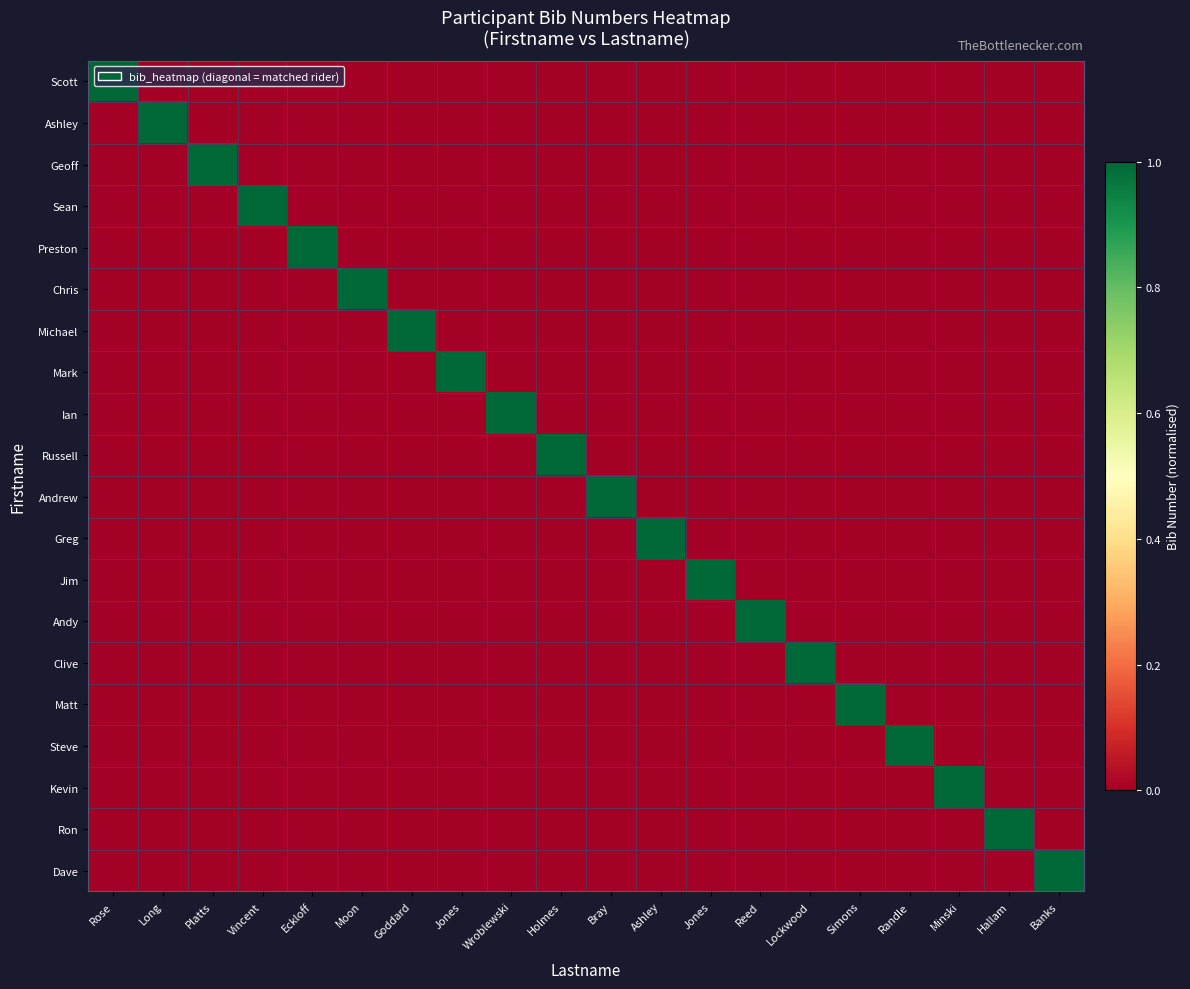

Reading left to right, transcribe all the data shown in this chart.

Scott: Rose=1	Long=0	Platts=0	Vincent=0	Eckloff=0	Moon=0	Goddard=0	Jones=0	Wroblewski=0	Holmes=0	Bray=0	Ashley=0	Jones=0	Reed=0	Lockwood=0	Simons=0	Randle=0	Minski=0	Hallam=0	Banks=0
Ashley: Rose=0	Long=1	Platts=0	Vincent=0	Eckloff=0	Moon=0	Goddard=0	Jones=0	Wroblewski=0	Holmes=0	Bray=0	Ashley=0	Jones=0	Reed=0	Lockwood=0	Simons=0	Randle=0	Minski=0	Hallam=0	Banks=0
Geoff: Rose=0	Long=0	Platts=1	Vincent=0	Eckloff=0	Moon=0	Goddard=0	Jones=0	Wroblewski=0	Holmes=0	Bray=0	Ashley=0	Jones=0	Reed=0	Lockwood=0	Simons=0	Randle=0	Minski=0	Hallam=0	Banks=0
Sean: Rose=0	Long=0	Platts=0	Vincent=1	Eckloff=0	Moon=0	Goddard=0	Jones=0	Wroblewski=0	Holmes=0	Bray=0	Ashley=0	Jones=0	Reed=0	Lockwood=0	Simons=0	Randle=0	Minski=0	Hallam=0	Banks=0
Preston: Rose=0	Long=0	Platts=0	Vincent=0	Eckloff=1	Moon=0	Goddard=0	Jones=0	Wroblewski=0	Holmes=0	Bray=0	Ashley=0	Jones=0	Reed=0	Lockwood=0	Simons=0	Randle=0	Minski=0	Hallam=0	Banks=0
Chris: Rose=0	Long=0	Platts=0	Vincent=0	Eckloff=0	Moon=1	Goddard=0	Jones=0	Wroblewski=0	Holmes=0	Bray=0	Ashley=0	Jones=0	Reed=0	Lockwood=0	Simons=0	Randle=0	Minski=0	Hallam=0	Banks=0
Michael: Rose=0	Long=0	Platts=0	Vincent=0	Eckloff=0	Moon=0	Goddard=1	Jones=0	Wroblewski=0	Holmes=0	Bray=0	Ashley=0	Jones=0	Reed=0	Lockwood=0	Simons=0	Randle=0	Minski=0	Hallam=0	Banks=0
Mark: Rose=0	Long=0	Platts=0	Vincent=0	Eckloff=0	Moon=0	Goddard=0	Jones=1	Wroblewski=0	Holmes=0	Bray=0	Ashley=0	Jones=0	Reed=0	Lockwood=0	Simons=0	Randle=0	Minski=0	Hallam=0	Banks=0
Ian: Rose=0	Long=0	Platts=0	Vincent=0	Eckloff=0	Moon=0	Goddard=0	Jones=0	Wroblewski=1	Holmes=0	Bray=0	Ashley=0	Jones=0	Reed=0	Lockwood=0	Simons=0	Randle=0	Minski=0	Hallam=0	Banks=0
Russell: Rose=0	Long=0	Platts=0	Vincent=0	Eckloff=0	Moon=0	Goddard=0	Jones=0	Wroblewski=0	Holmes=1	Bray=0	Ashley=0	Jones=0	Reed=0	Lockwood=0	Simons=0	Randle=0	Minski=0	Hallam=0	Banks=0
Andrew: Rose=0	Long=0	Platts=0	Vincent=0	Eckloff=0	Moon=0	Goddard=0	Jones=0	Wroblewski=0	Holmes=0	Bray=1	Ashley=0	Jones=0	Reed=0	Lockwood=0	Simons=0	Randle=0	Minski=0	Hallam=0	Banks=0
Greg: Rose=0	Long=0	Platts=0	Vincent=0	Eckloff=0	Moon=0	Goddard=0	Jones=0	Wroblewski=0	Holmes=0	Bray=0	Ashley=1	Jones=0	Reed=0	Lockwood=0	Simons=0	Randle=0	Minski=0	Hallam=0	Banks=0
Jim: Rose=0	Long=0	Platts=0	Vincent=0	Eckloff=0	Moon=0	Goddard=0	Jones=0	Wroblewski=0	Holmes=0	Bray=0	Ashley=0	Jones=1	Reed=0	Lockwood=0	Simons=0	Randle=0	Minski=0	Hallam=0	Banks=0
Andy: Rose=0	Long=0	Platts=0	Vincent=0	Eckloff=0	Moon=0	Goddard=0	Jones=0	Wroblewski=0	Holmes=0	Bray=0	Ashley=0	Jones=0	Reed=1	Lockwood=0	Simons=0	Randle=0	Minski=0	Hallam=0	Banks=0
Clive: Rose=0	Long=0	Platts=0	Vincent=0	Eckloff=0	Moon=0	Goddard=0	Jones=0	Wroblewski=0	Holmes=0	Bray=0	Ashley=0	Jones=0	Reed=0	Lockwood=1	Simons=0	Randle=0	Minski=0	Hallam=0	Banks=0
Matt: Rose=0	Long=0	Platts=0	Vincent=0	Eckloff=0	Moon=0	Goddard=0	Jones=0	Wroblewski=0	Holmes=0	Bray=0	Ashley=0	Jones=0	Reed=0	Lockwood=0	Simons=1	Randle=0	Minski=0	Hallam=0	Banks=0
Steve: Rose=0	Long=0	Platts=0	Vincent=0	Eckloff=0	Moon=0	Goddard=0	Jones=0	Wroblewski=0	Holmes=0	Bray=0	Ashley=0	Jones=0	Reed=0	Lockwood=0	Simons=0	Randle=1	Minski=0	Hallam=0	Banks=0
Kevin: Rose=0	Long=0	Platts=0	Vincent=0	Eckloff=0	Moon=0	Goddard=0	Jones=0	Wroblewski=0	Holmes=0	Bray=0	Ashley=0	Jones=0	Reed=0	Lockwood=0	Simons=0	Randle=0	Minski=1	Hallam=0	Banks=0
Ron: Rose=0	Long=0	Platts=0	Vincent=0	Eckloff=0	Moon=0	Goddard=0	Jones=0	Wroblewski=0	Holmes=0	Bray=0	Ashley=0	Jones=0	Reed=0	Lockwood=0	Simons=0	Randle=0	Minski=0	Hallam=1	Banks=0
Dave: Rose=0	Long=0	Platts=0	Vincent=0	Eckloff=0	Moon=0	Goddard=0	Jones=0	Wroblewski=0	Holmes=0	Bray=0	Ashley=0	Jones=0	Reed=0	Lockwood=0	Simons=0	Randle=0	Minski=0	Hallam=0	Banks=1